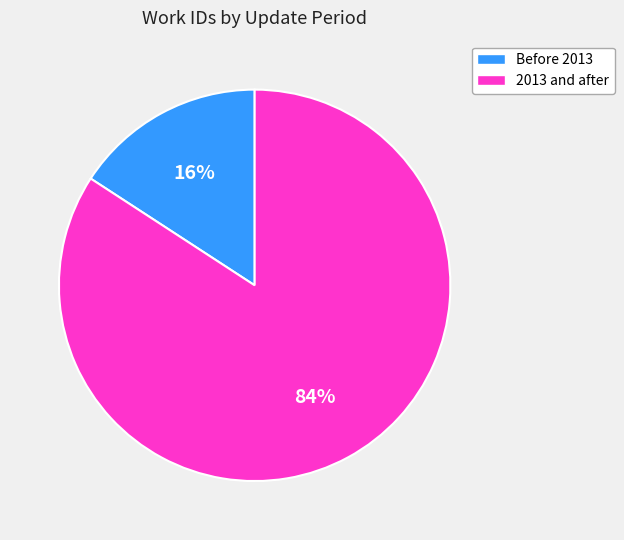

Is there any slice that represents more than half of the pie?

Yes